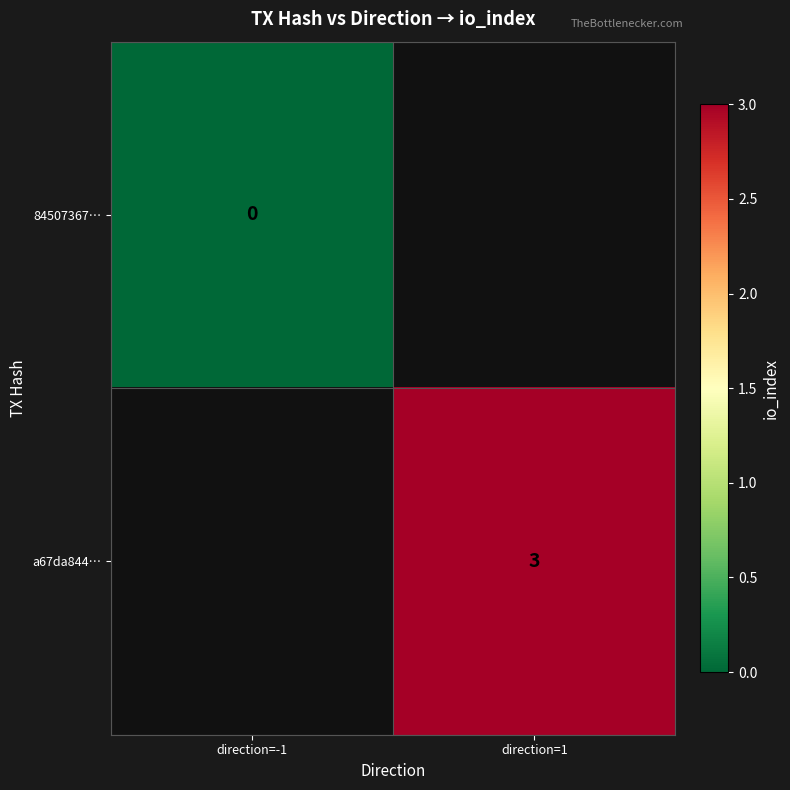

Is the value of a67da844… at direction=1 greater than the value of 84507367… at direction=-1?

Yes